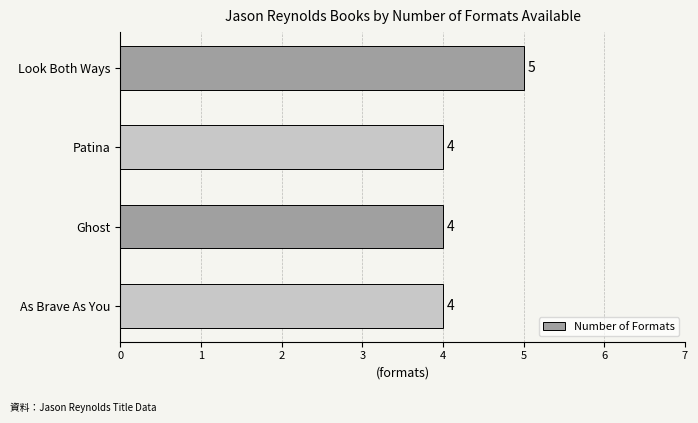

Reading top to bottom, what are all the values shown in this chart?

5	4	4	4